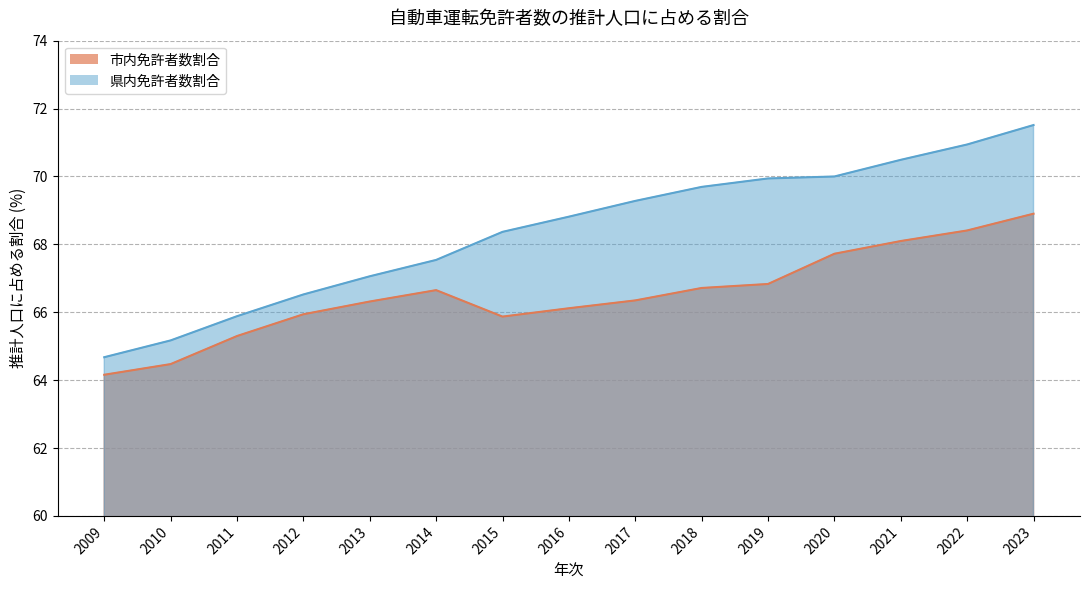

Reading left to right, list all the values displayed in this chart.

市内免許者数割合: 64.2	64.5	65.3	65.9	66.3	66.7	65.9	66.1	66.3	66.7	66.8	67.7	68.1	68.4	68.9
県内免許者数割合: 64.7	65.2	65.9	66.5	67.1	67.5	68.4	68.8	69.3	69.7	69.9	70.0	70.5	70.9	71.5